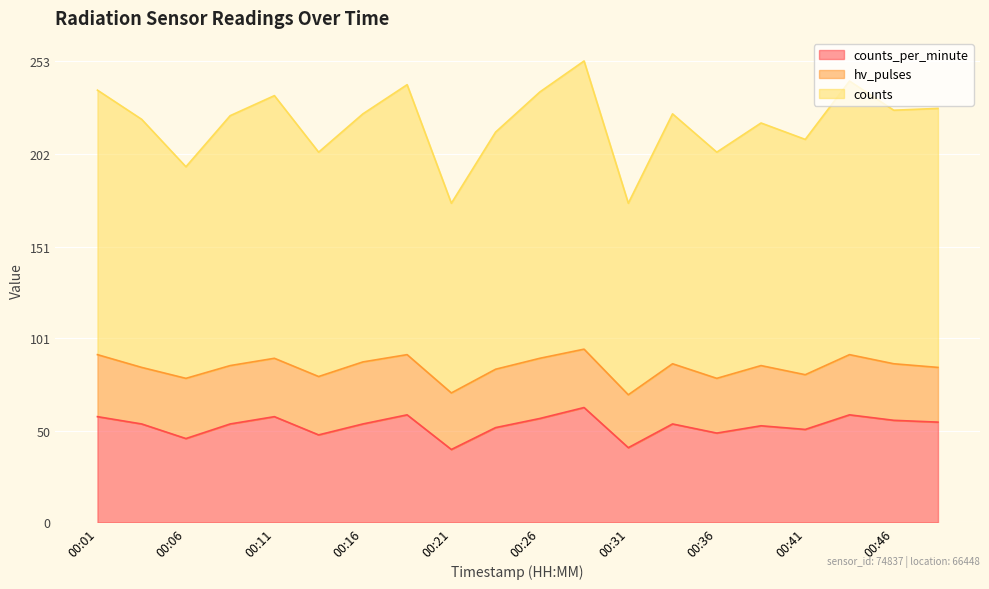

True or false: counts and counts_per_minute cross at least once.

False